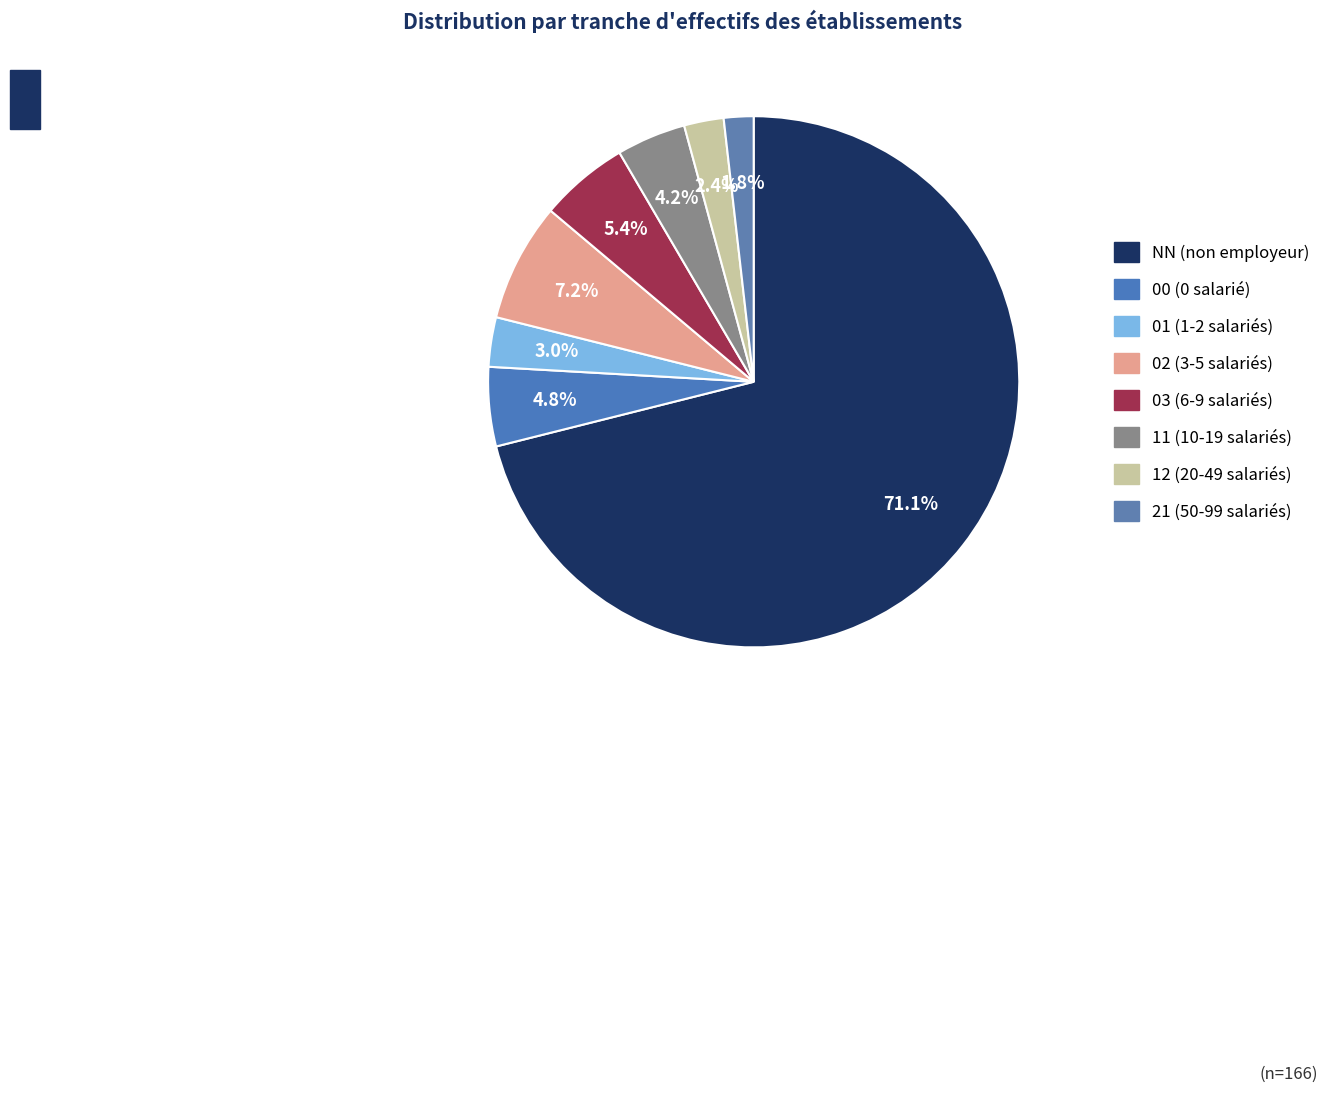

To the nearest percent, what percentage of the pie is 02?

7%